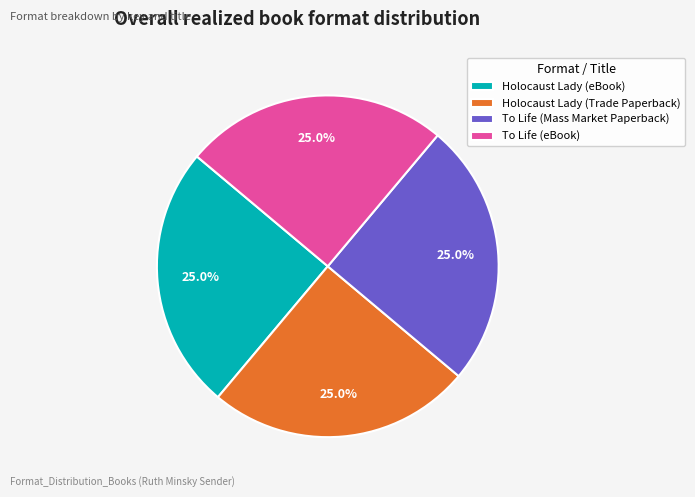

To the nearest percent, what portion does To Life (eBook) represent?

25%